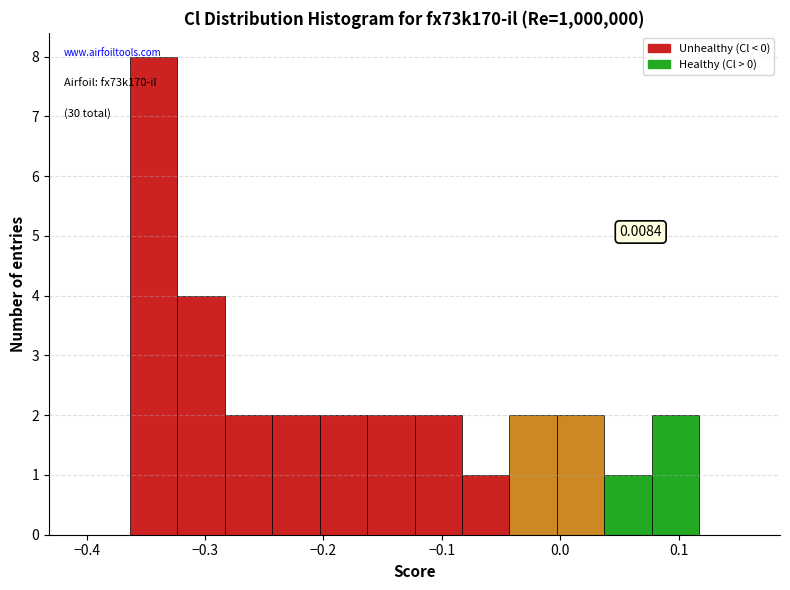

Which range on the x-axis has the tallest bar?

-0.36 to -0.32